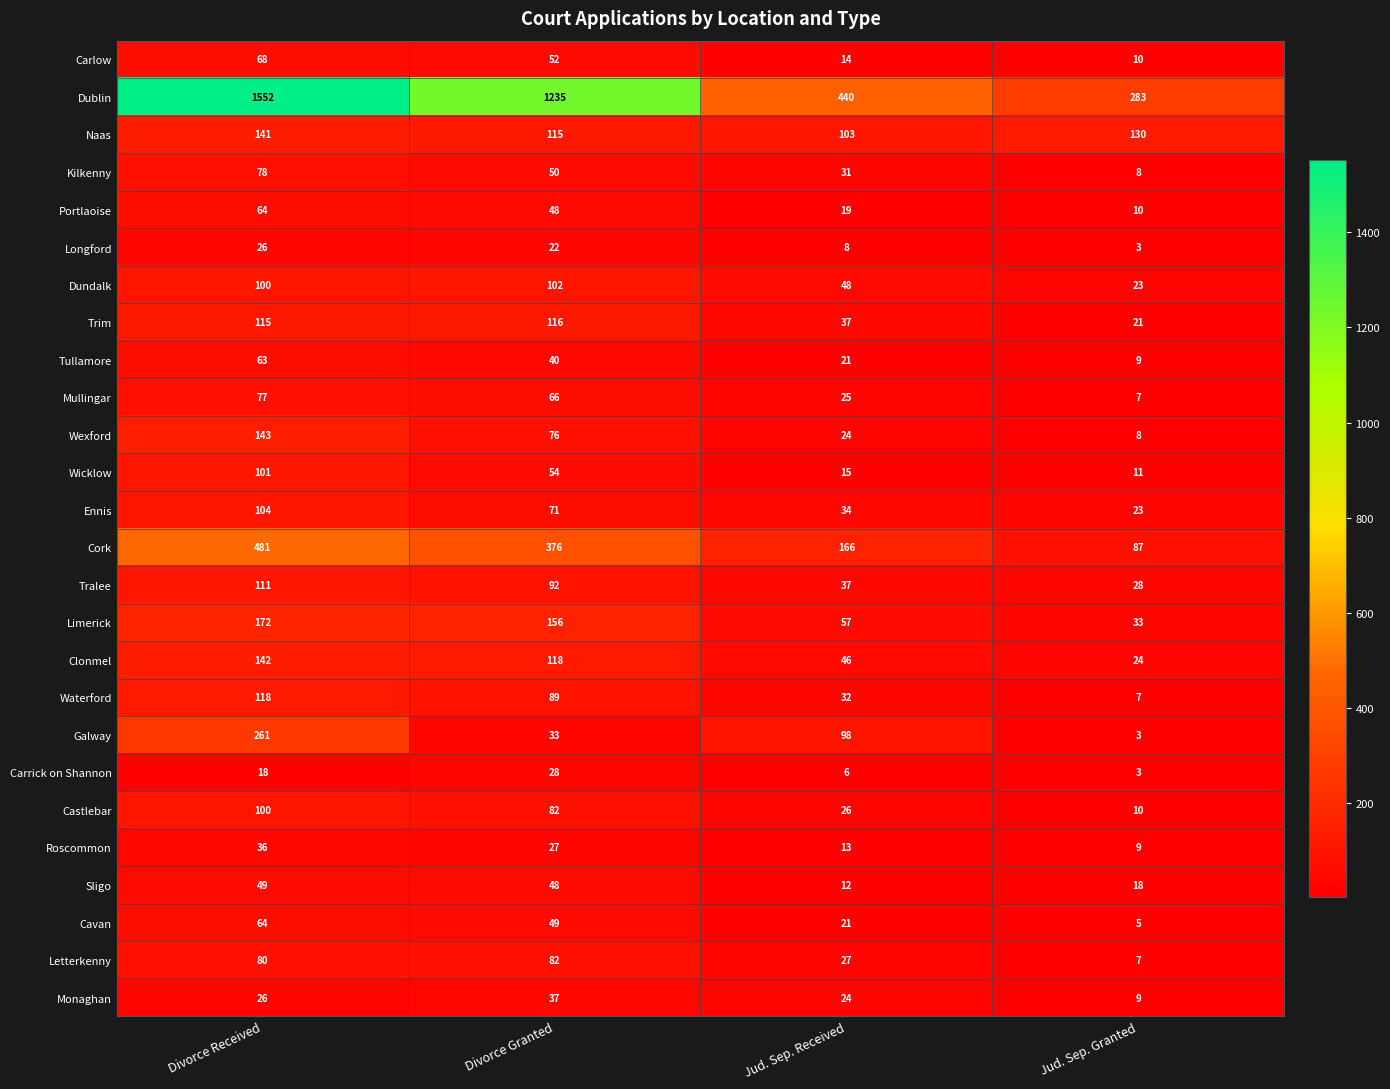

What is the total value across all series at Divorce Granted?

3264